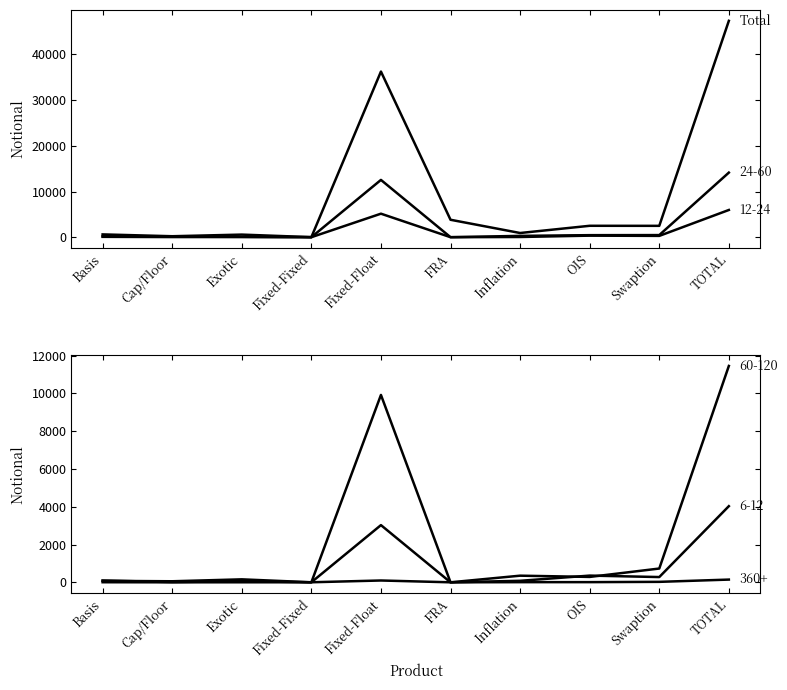

What is the difference between the values at Fixed-Float and Exotic?

35691